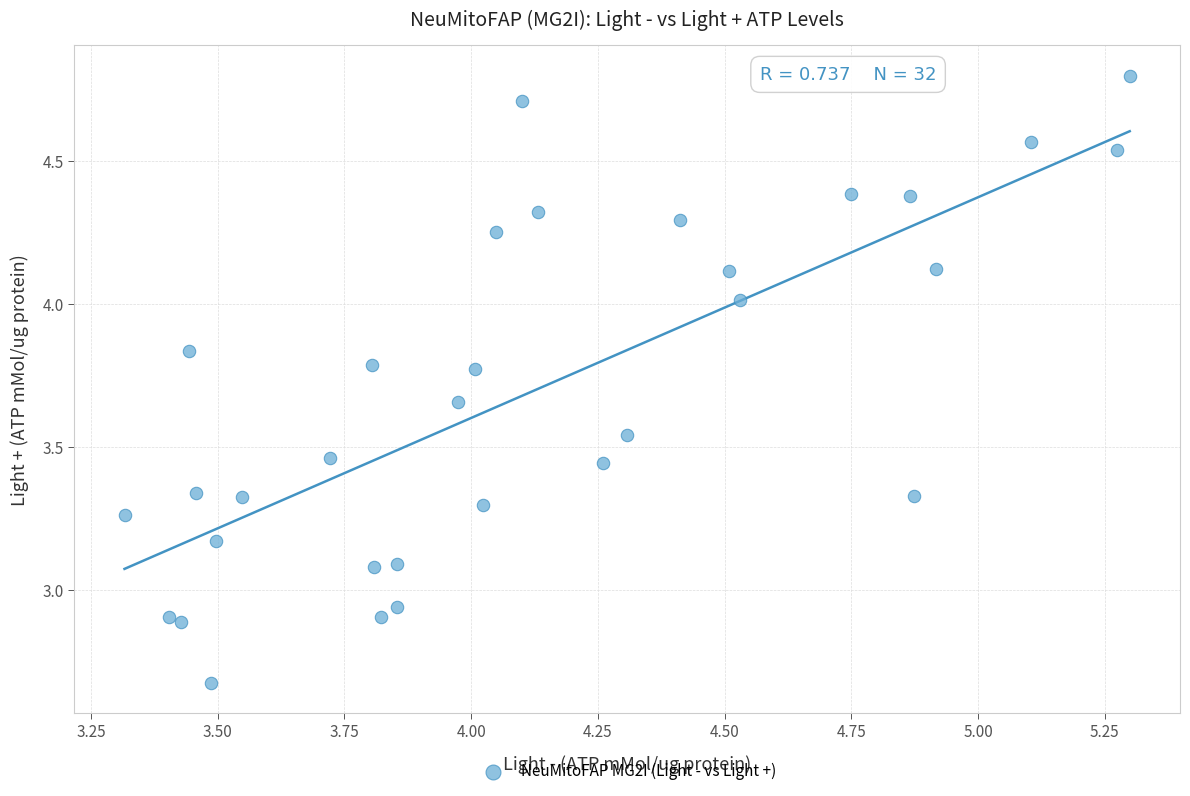

What is the range of X values (max minus min)?

2.0